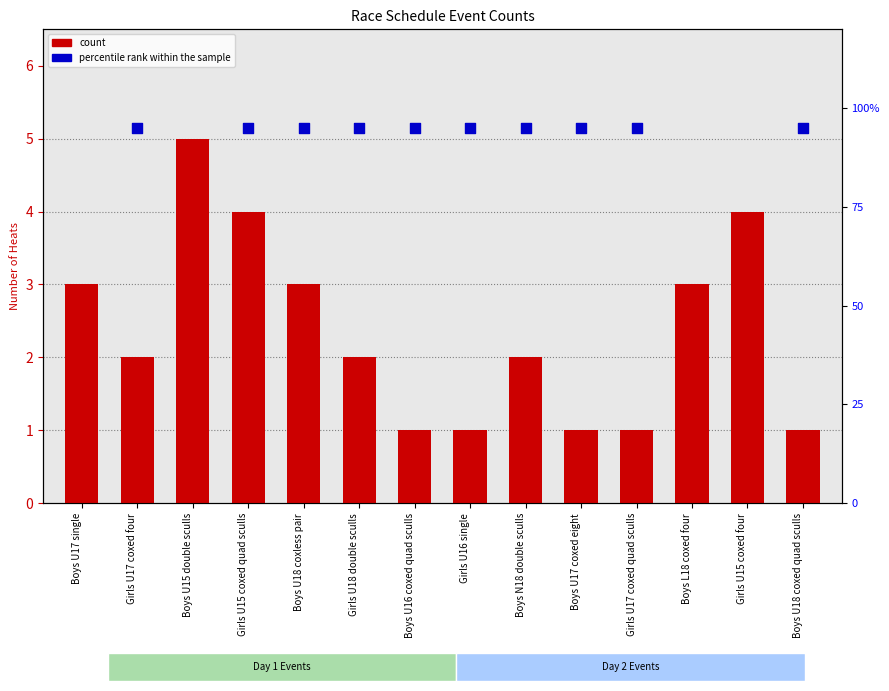

Approximately how many times larger is the value at Girls U15 coxed four compared to Boys N18 double sculls?

2.0